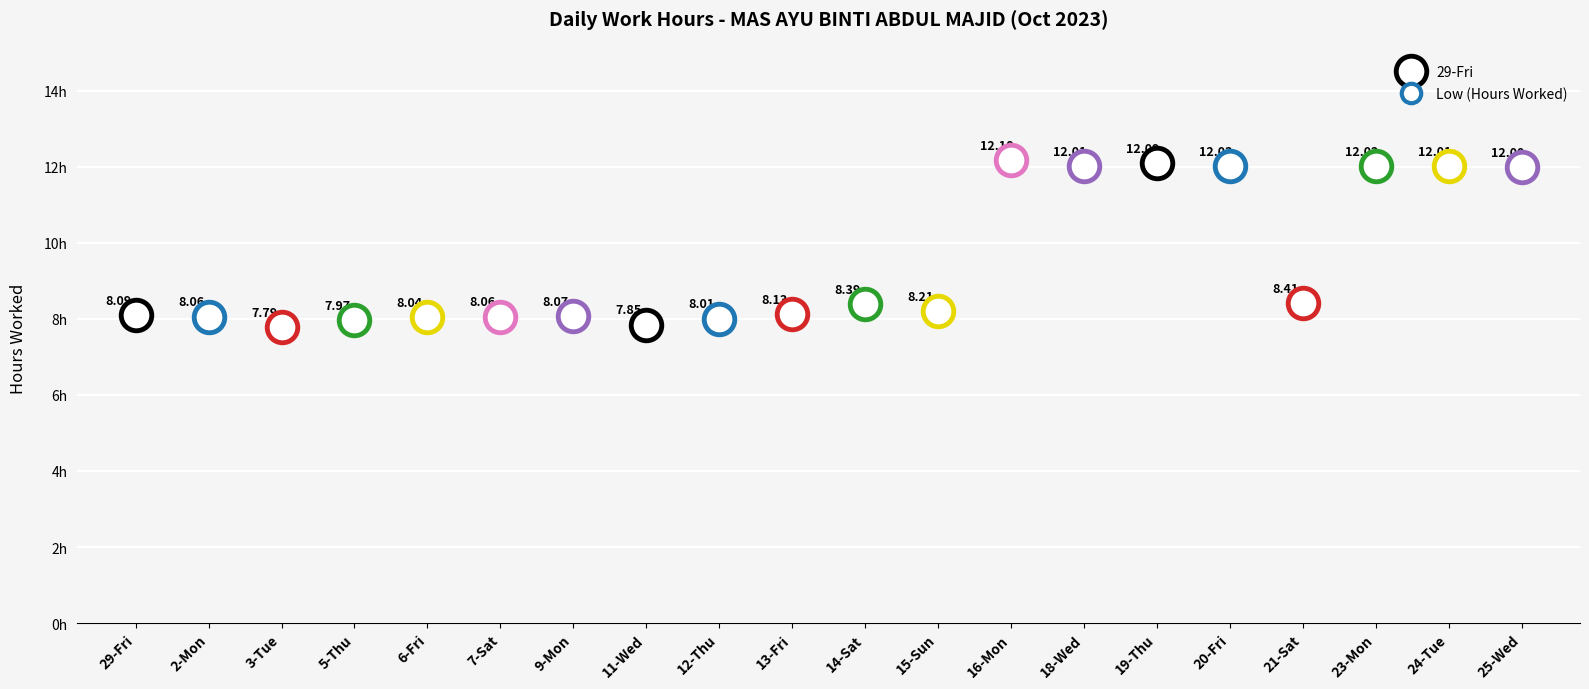

What is the maximum value shown in the chart?

12.2